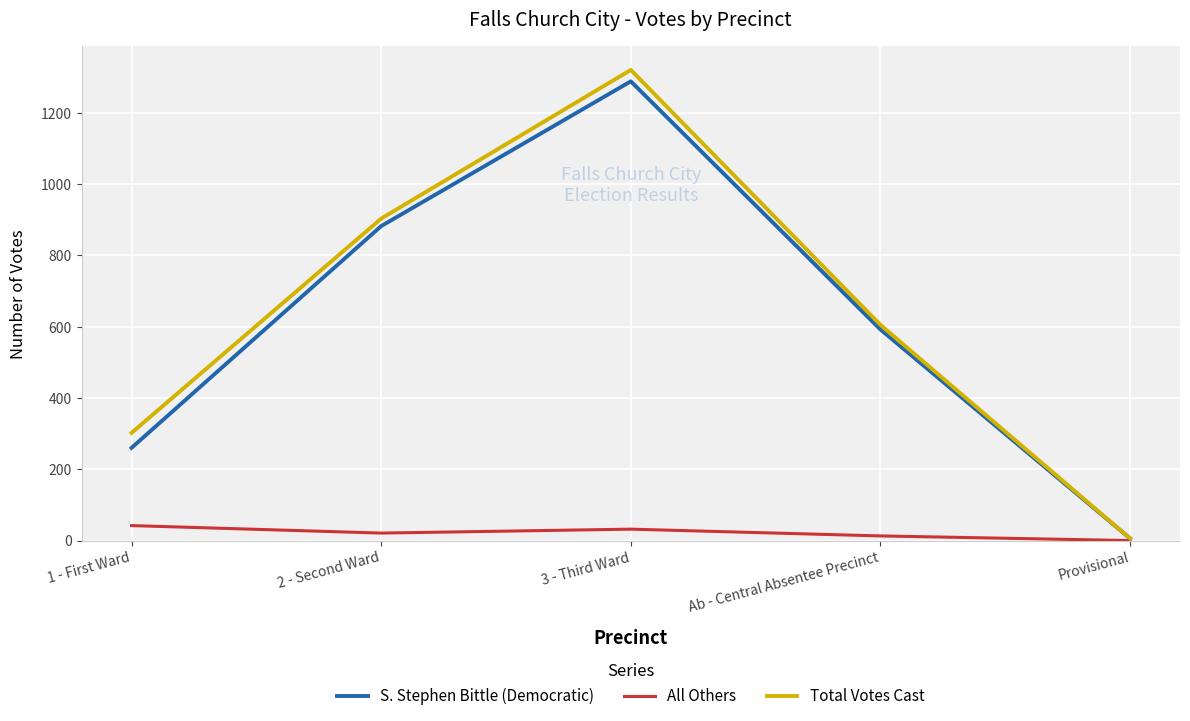

Does the chart have visible grid lines?

Yes